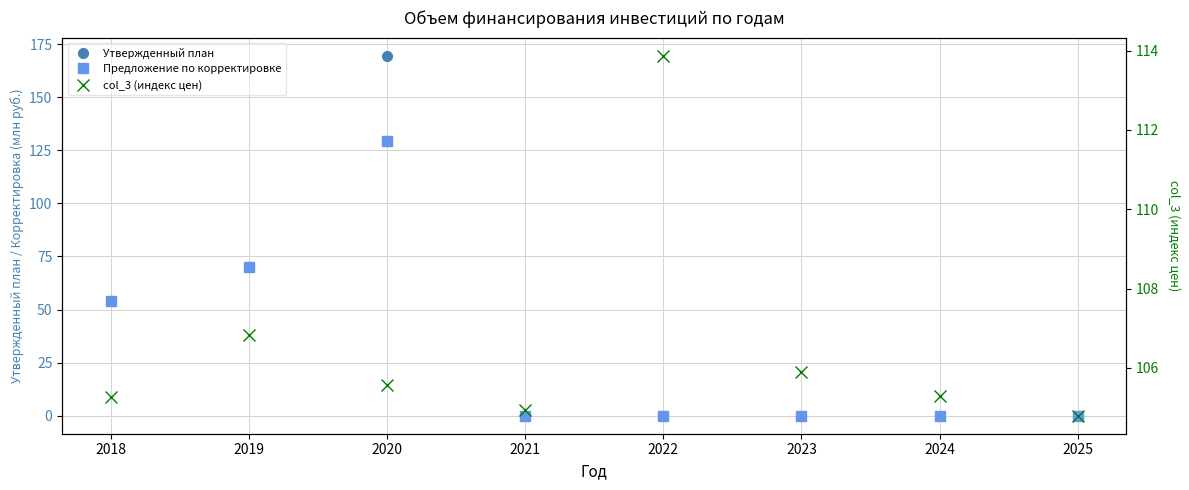

At which category is the sum across all series the highest?

2020